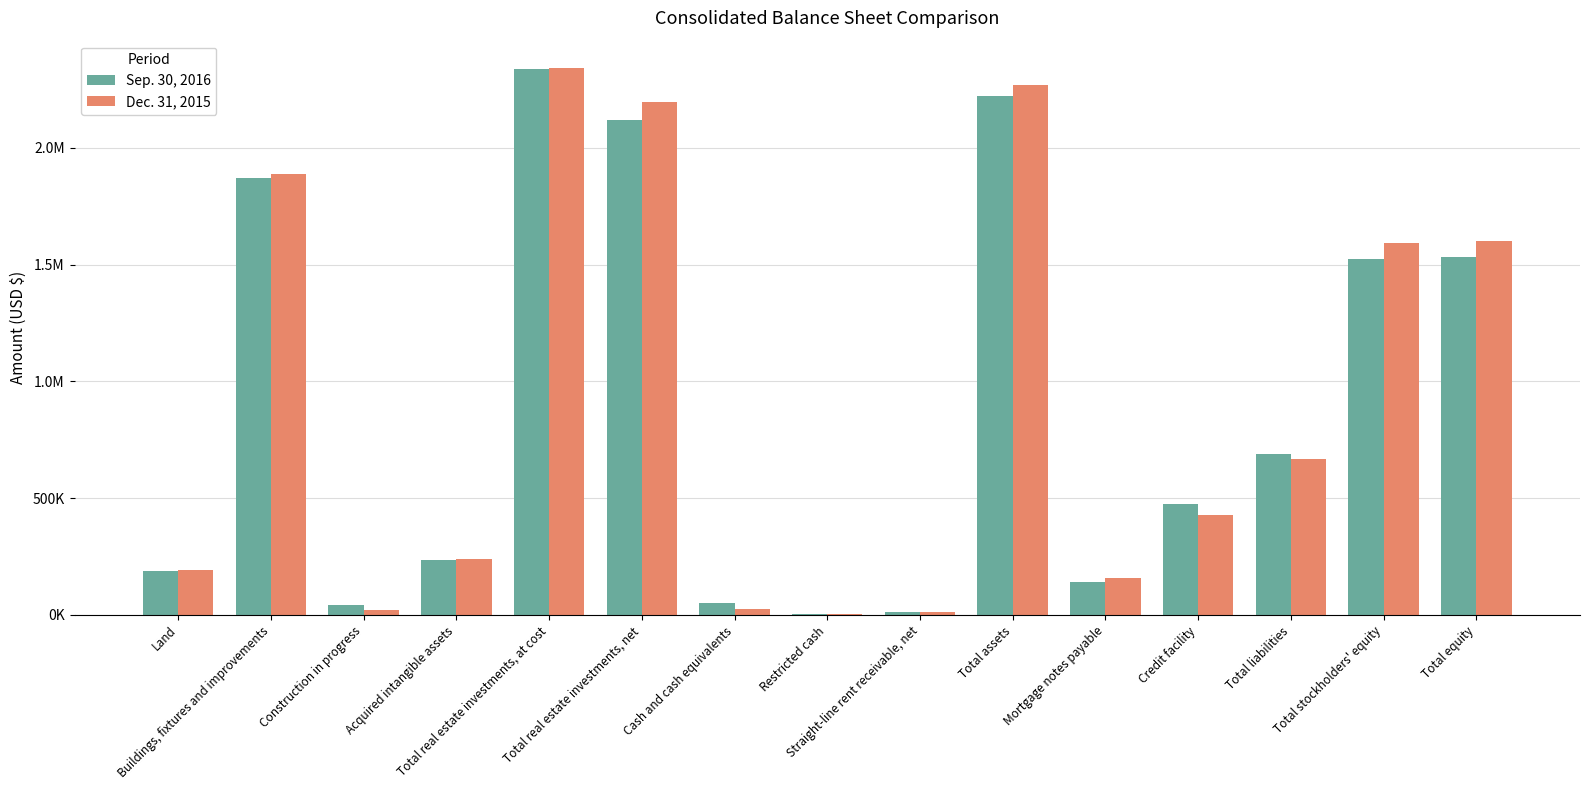

What value does the Sep. 30, 2016 series have at Restricted cash?

4571